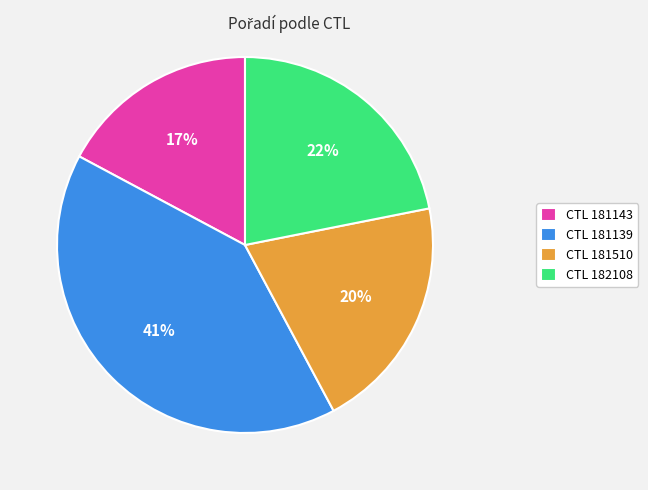

Combined, do CTL 181139 and CTL 181143 account for over 50%?

Yes